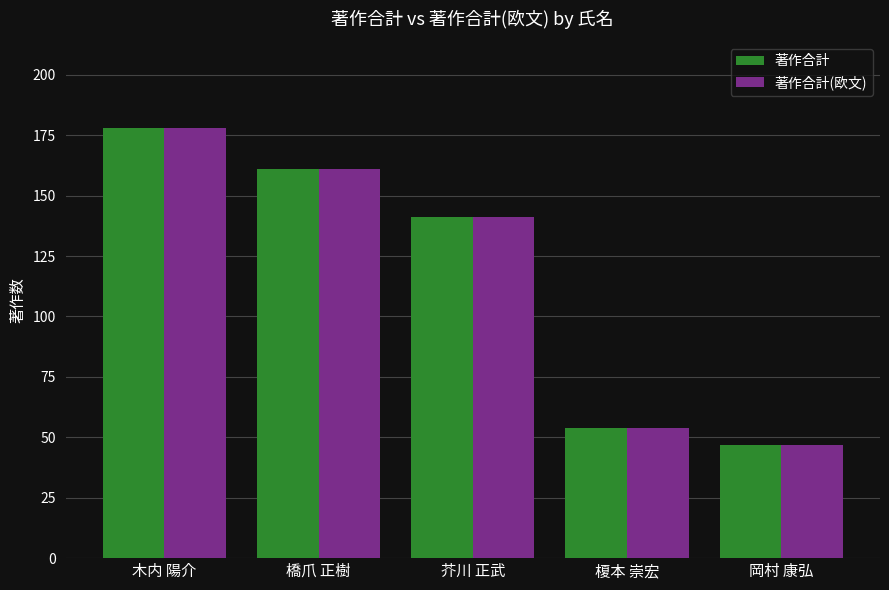

What is the difference between the maximum and minimum values in the 著作合計(欧文) series?

131